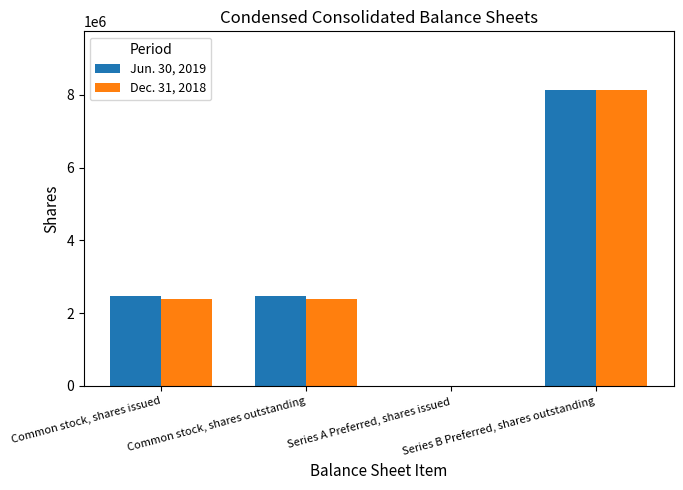

What are all the series names shown in the legend?

Jun. 30, 2019, Dec. 31, 2018